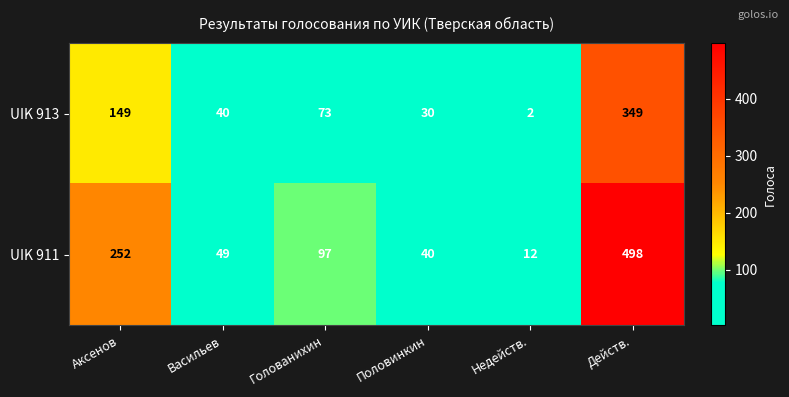

The value of UIK 913 at Голованихин is 41. True or false?

False